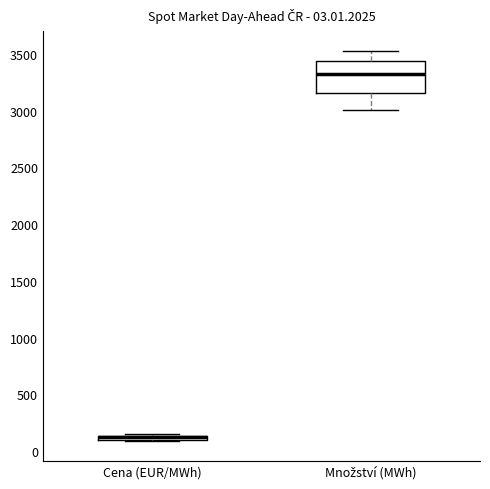

Which box is the tallest, from its lower edge to its upper edge?

Množství (MWh)